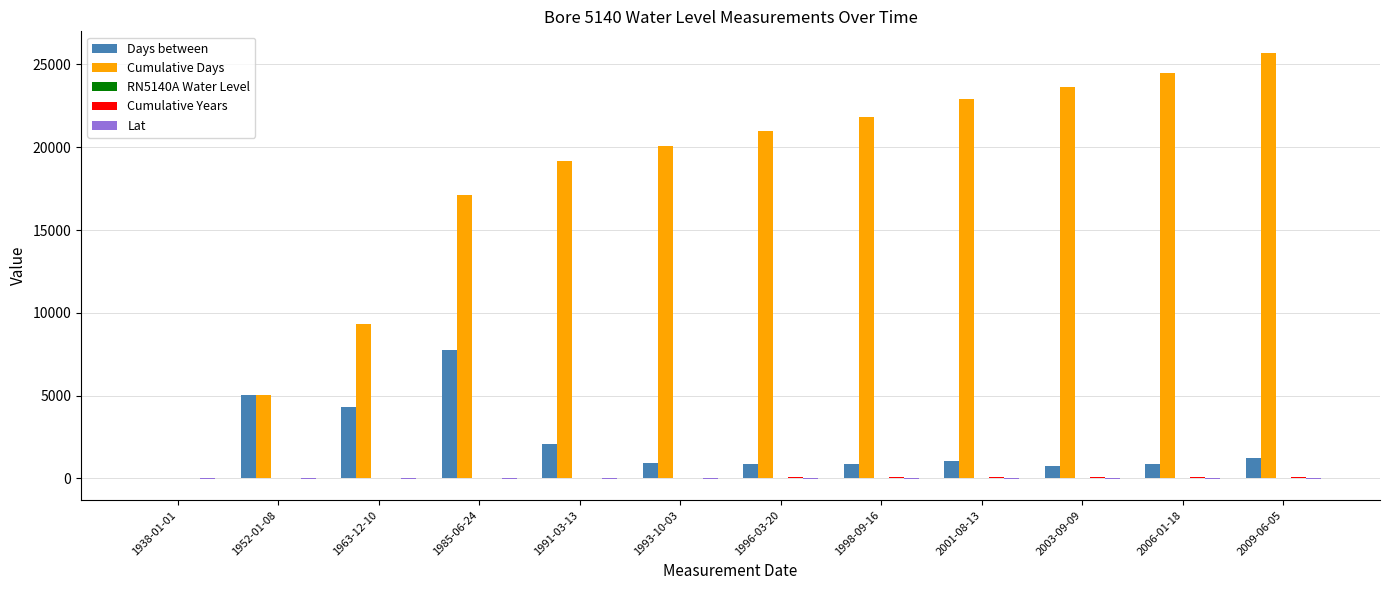

Which series has the widest spread of values?

Cumulative Days